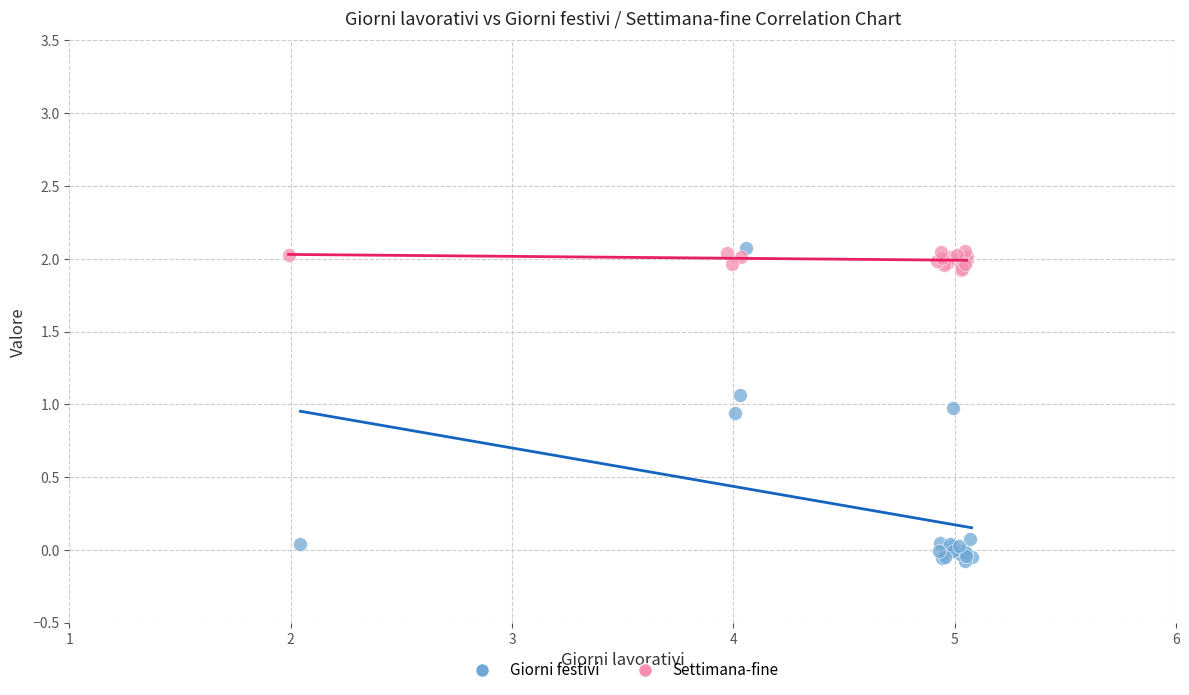

Which series reaches the minimum Y coordinate?

Giorni festivi